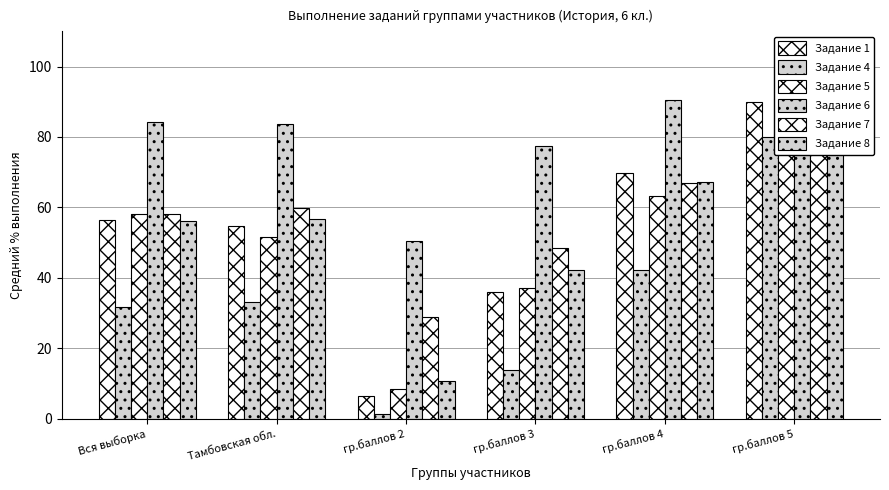

How many categories are shown in the chart?

6